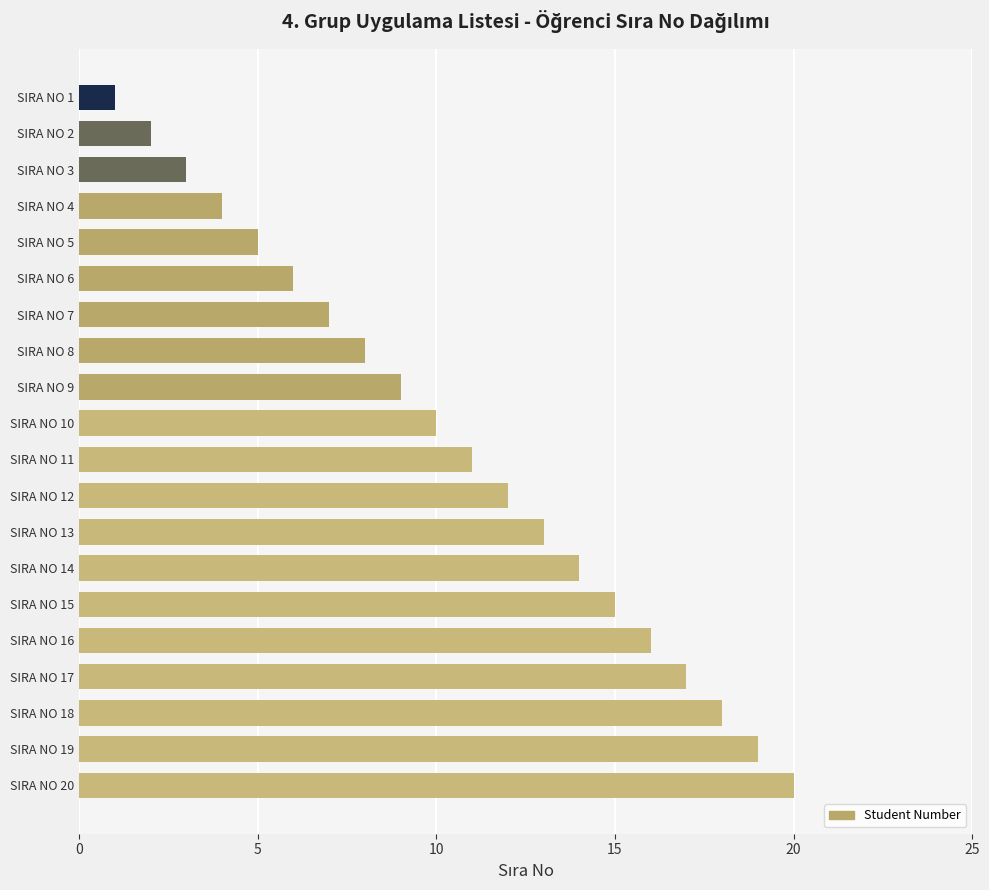

What is the greatest value displayed?

20